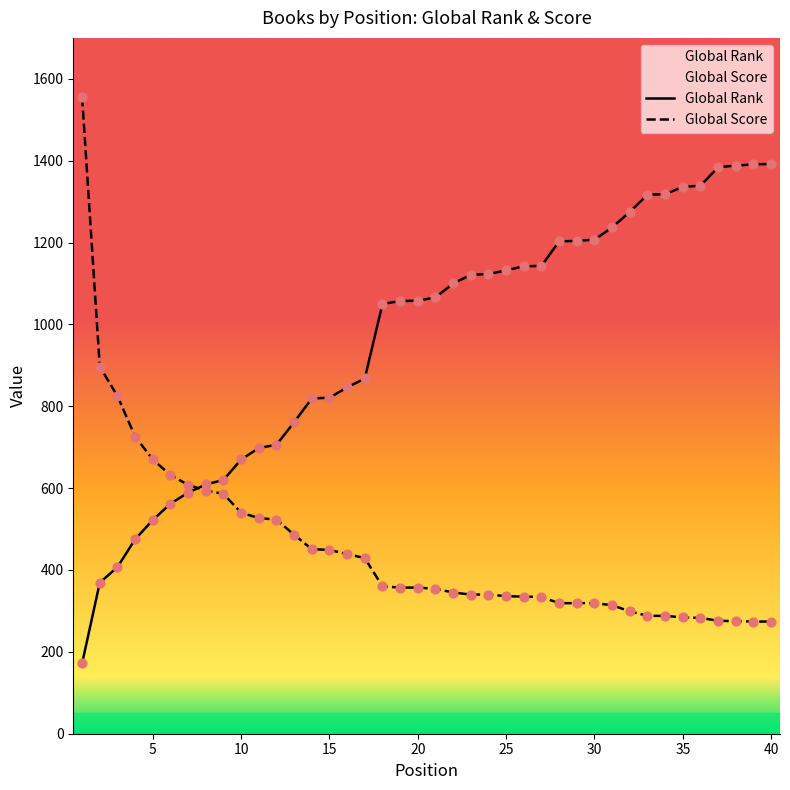

Which series has the largest total across all categories?

Global Rank